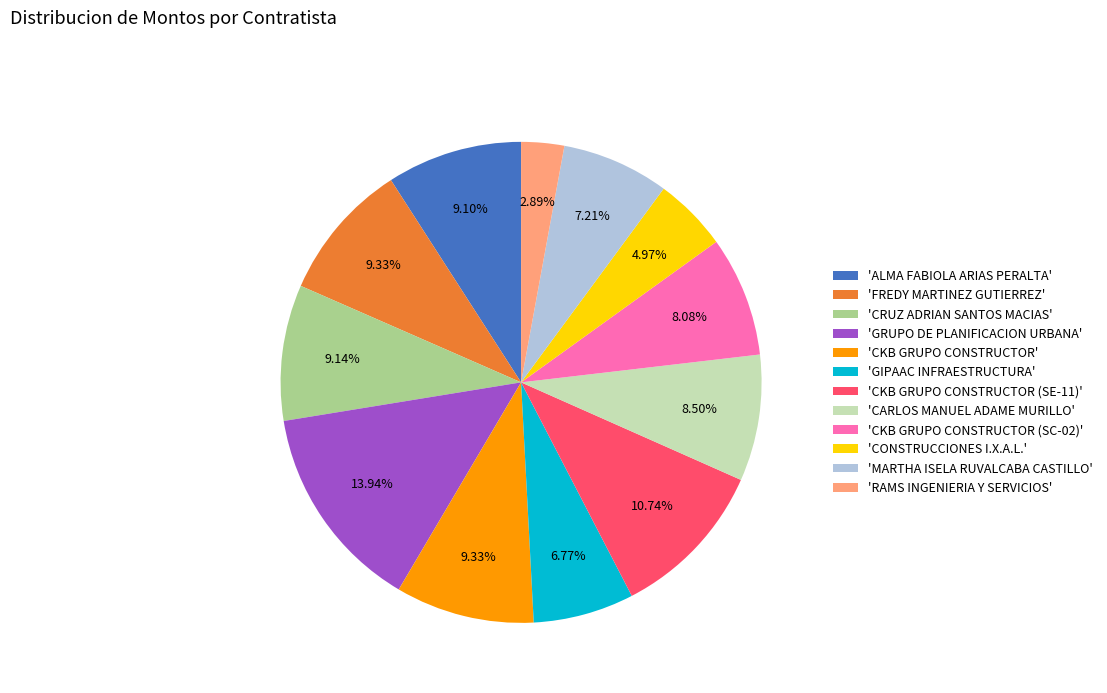

To the nearest percent, what is the difference between the largest and smallest slice percentages?

11%